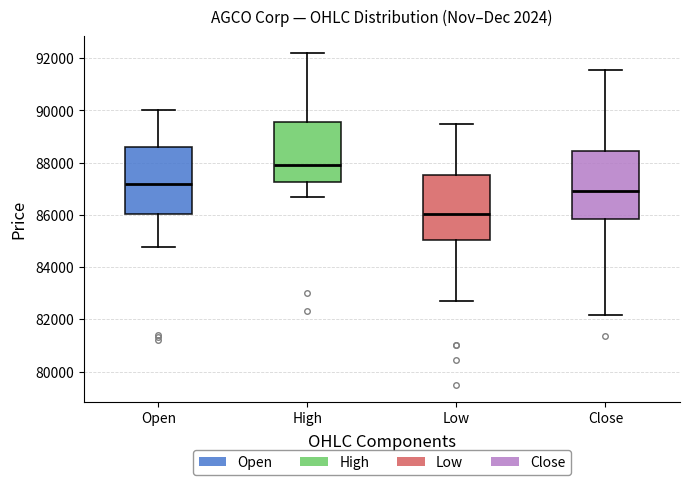

Where is the upper edge of the box for High on the y-axis? The values are not printed on the chart, so give them approximately, as read against the axis.

89600